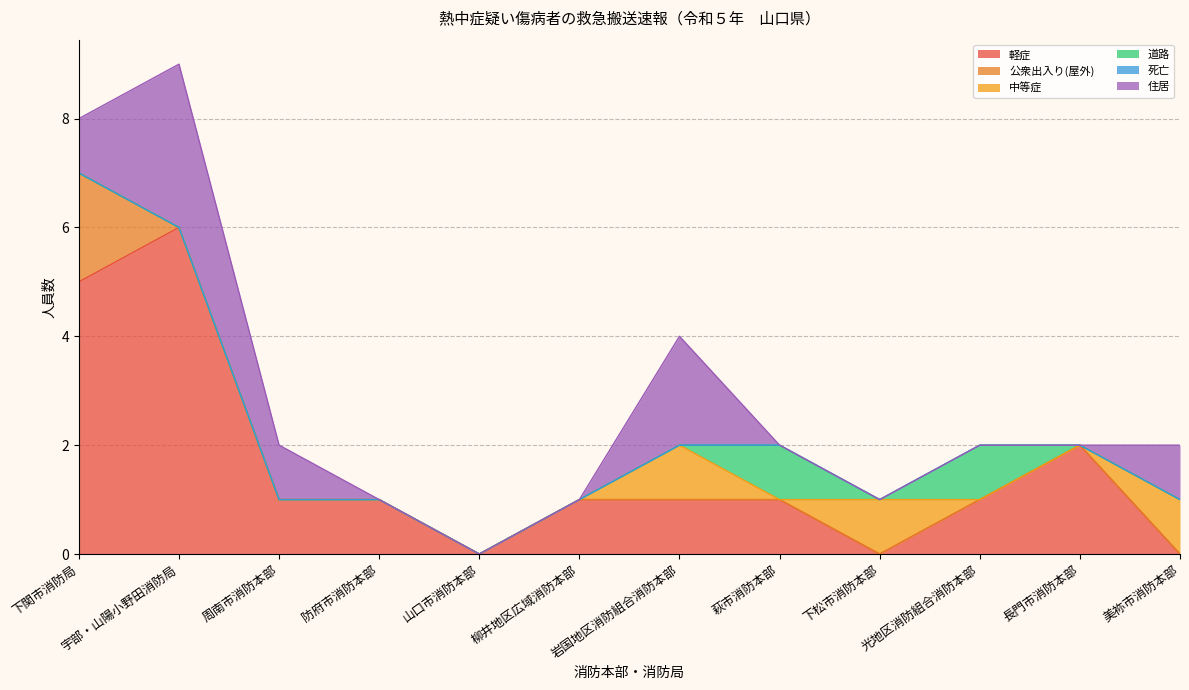

What is the highest value of the 中等症 series?

1